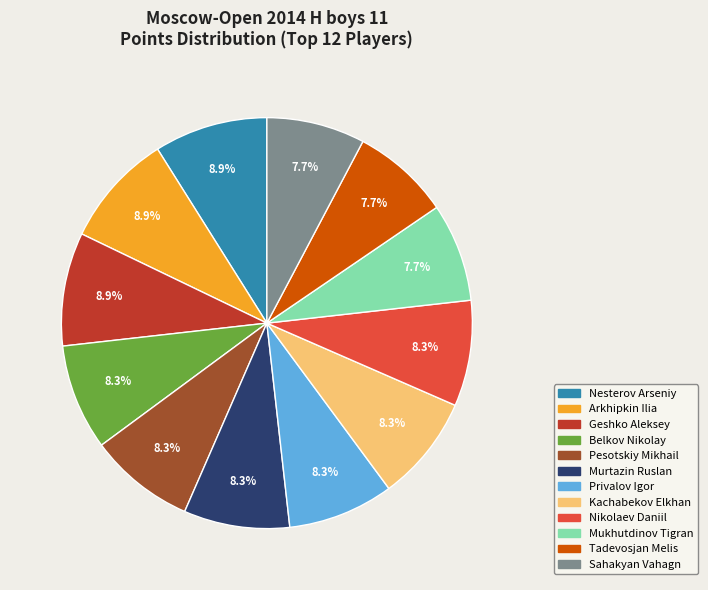

The Sahakyan Vahagn slice represents 8% of the pie. True or false?

True